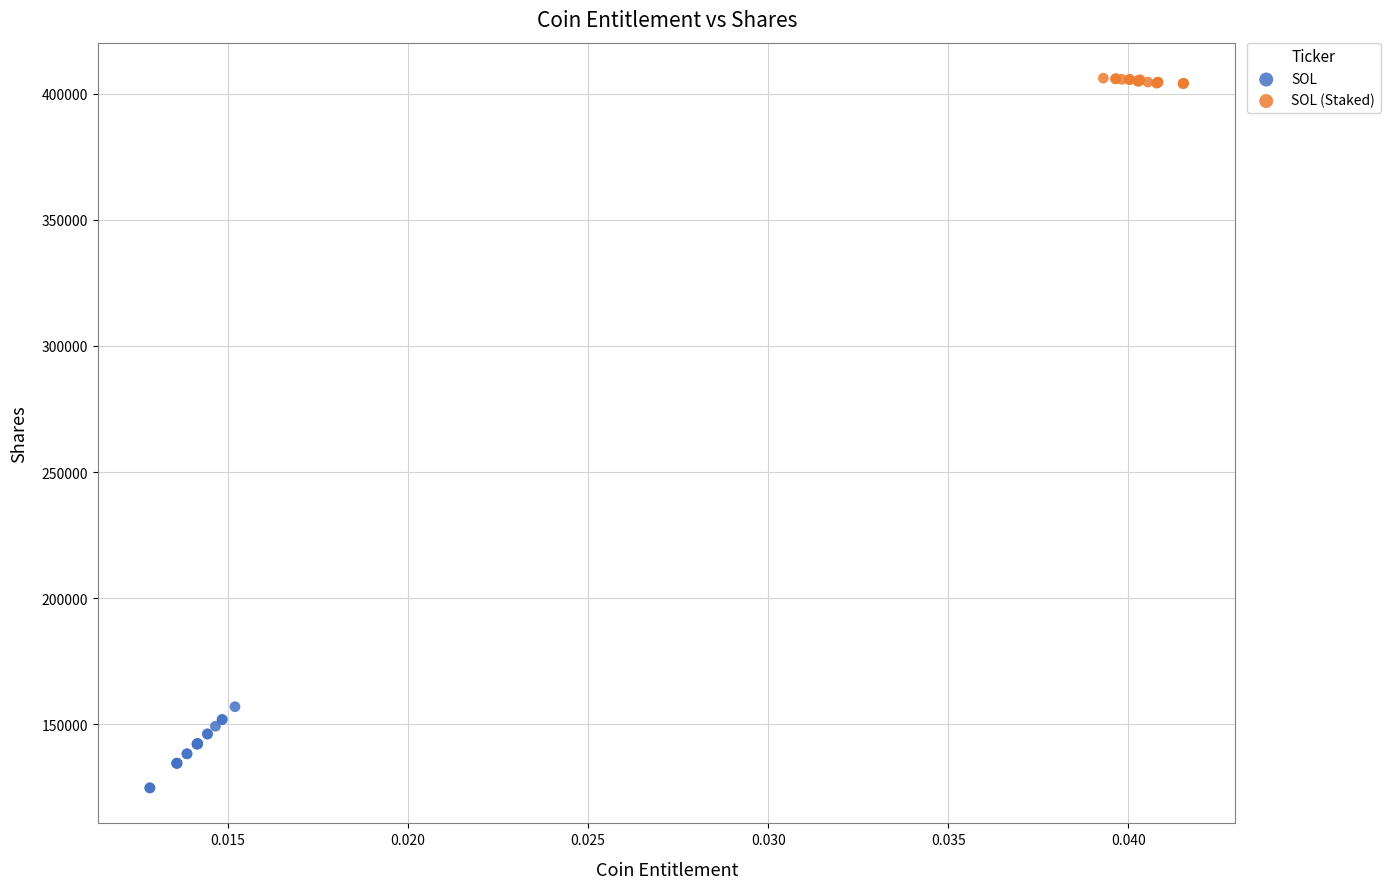

What are all the series names shown in the legend?

SOL, SOL (Staked)